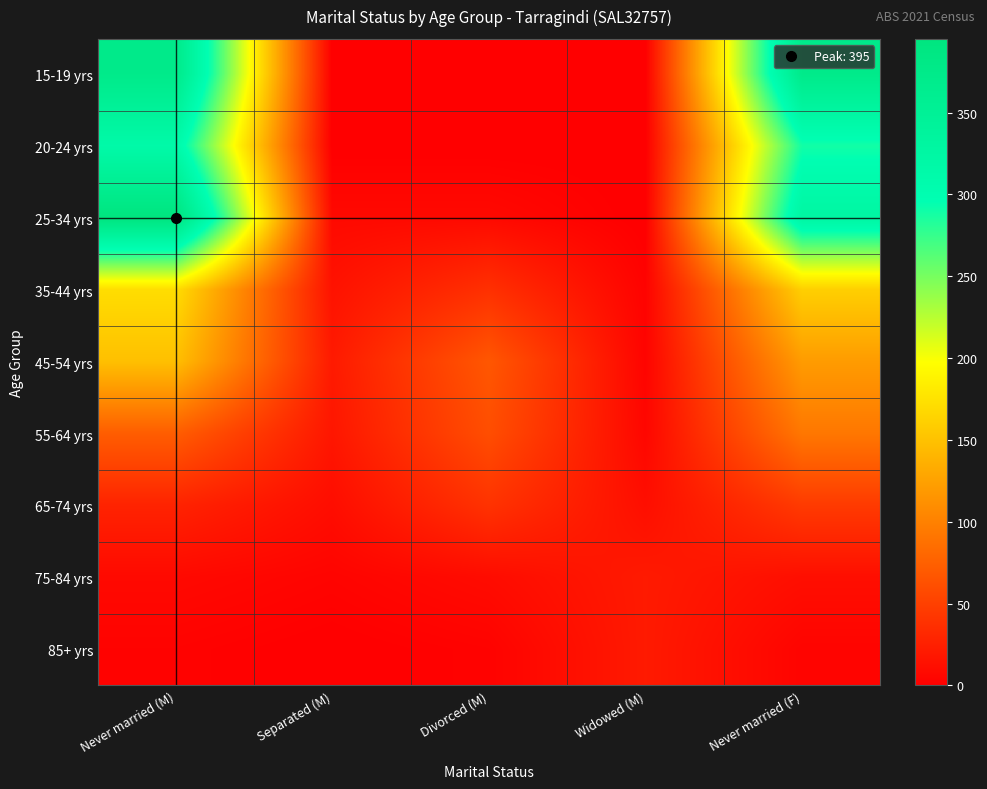

Which series has the largest total across all categories?

15-19 yrs